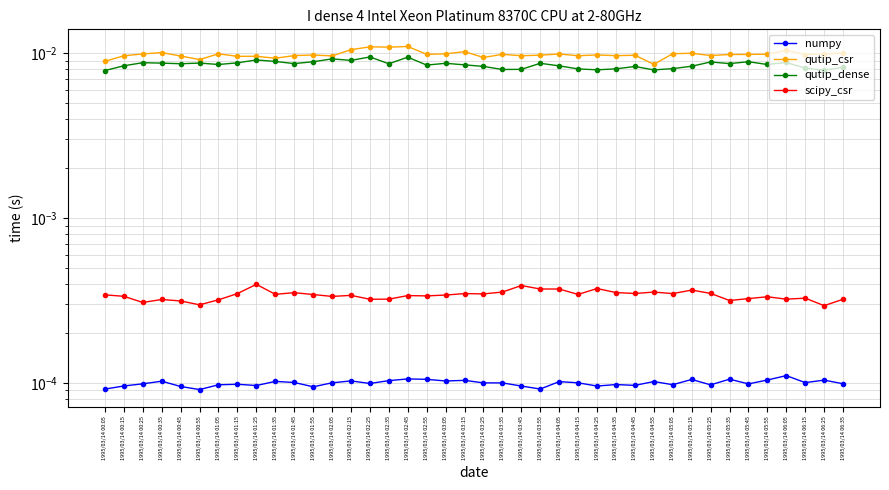

True or false: qutip_dense and qutip_csr cross at least once.

False